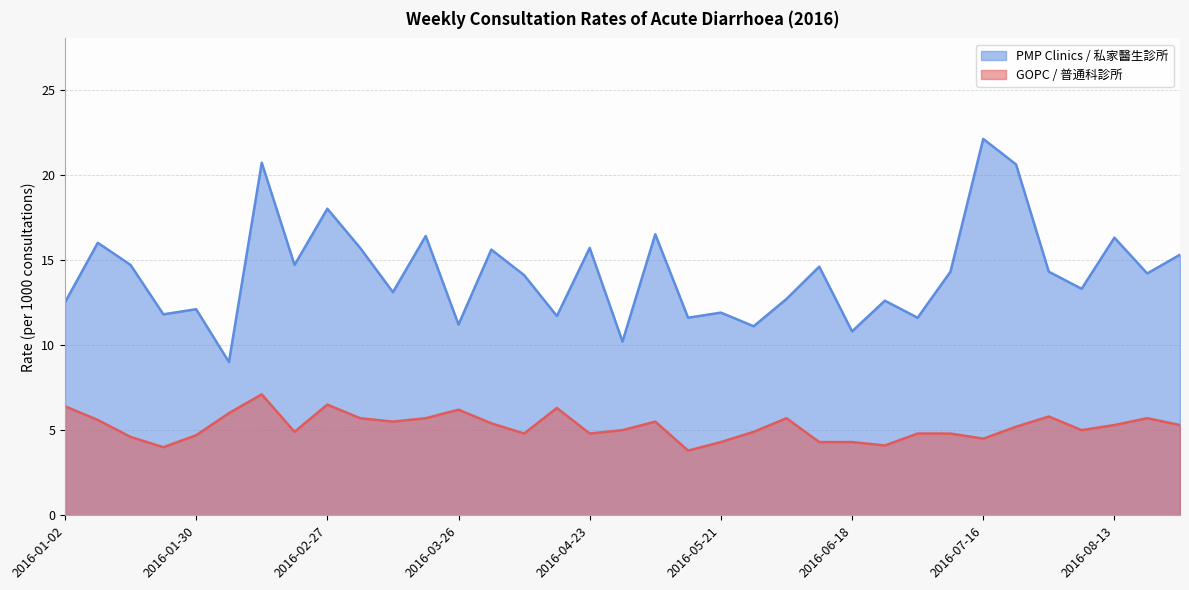

Is the value of GOPC at 2016-01-02 greater than the value of PMP Clinics at 2016-07-23?

No